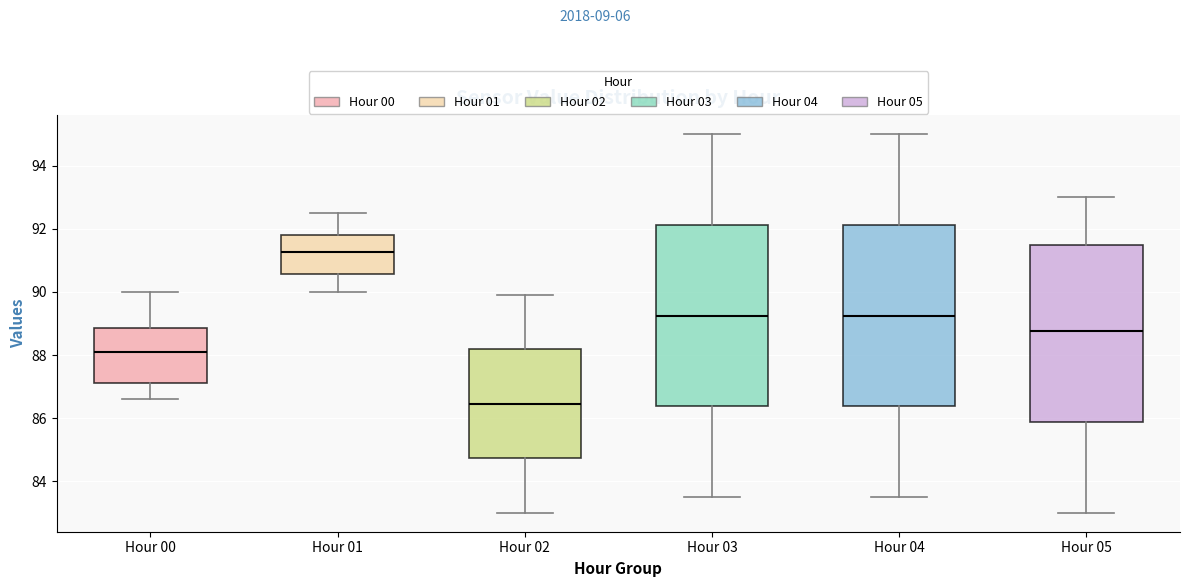

Reading left to right, read every box against the y-axis: the position of its median line, the range the box covers, and the ends of its whiskers. The values are not printed on the chart, so give them approximately, as read against the axis.

Hour 00: median 88.2, box 87.2 to 88.8, whiskers 86.6 to 90.0
Hour 01: median 91.2, box 90.6 to 91.8, whiskers 90.0 to 92.6
Hour 02: median 86.4, box 84.8 to 88.2, whiskers 83.0 to 90.0
Hour 03: median 89.2, box 86.4 to 92.2, whiskers 83.6 to 95.0
Hour 04: median 89.2, box 86.4 to 92.2, whiskers 83.6 to 95.0
Hour 05: median 88.8, box 85.8 to 91.6, whiskers 83.0 to 93.0